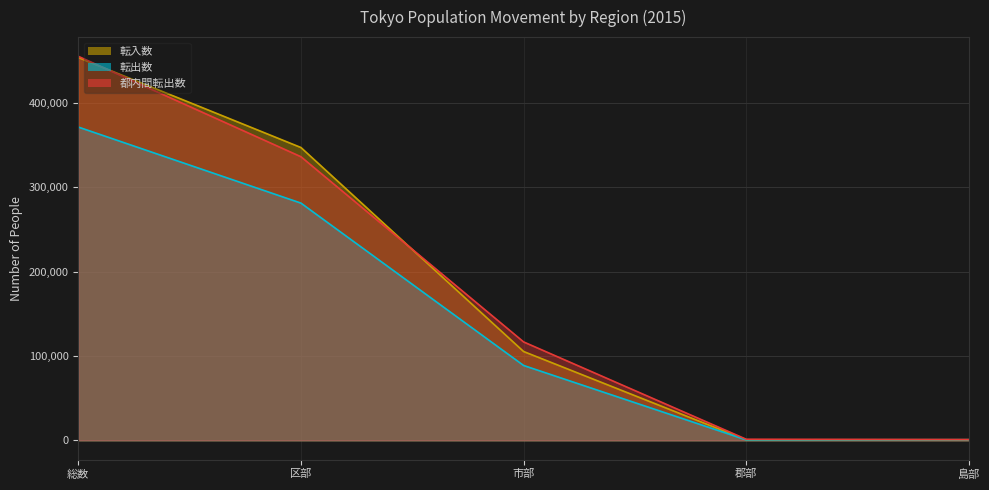

True or false: 都内間転出数 has a value of 315 at 島部.

False